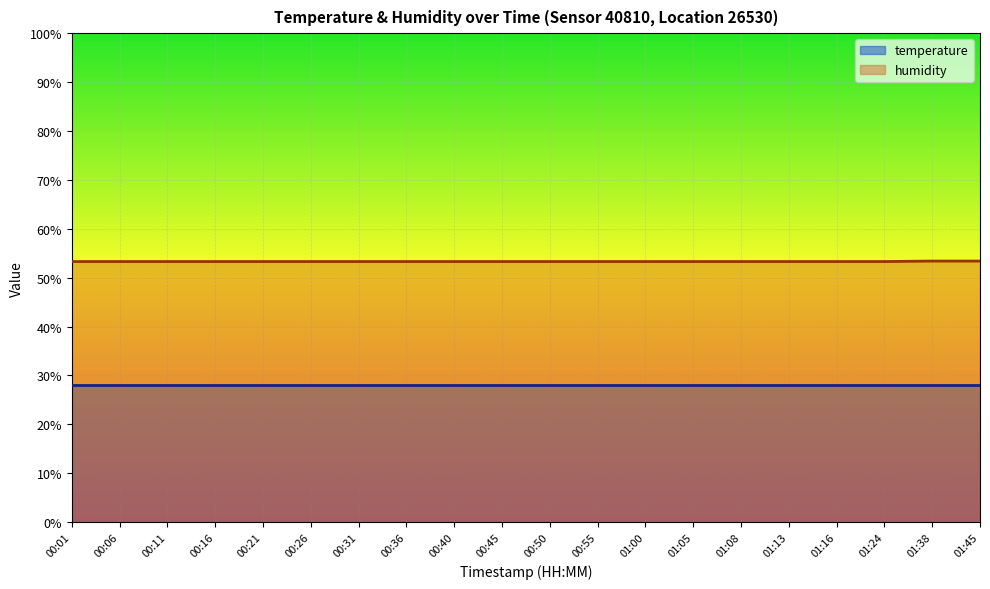

Read the value at 00:06.

53.3